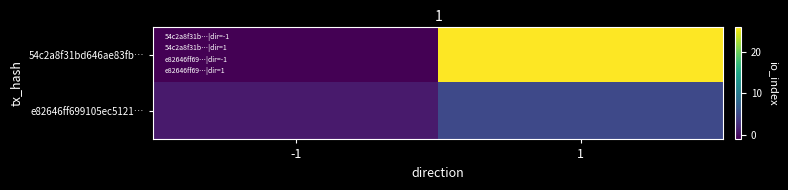

At which category does the chart reach its minimum across all series?

-1